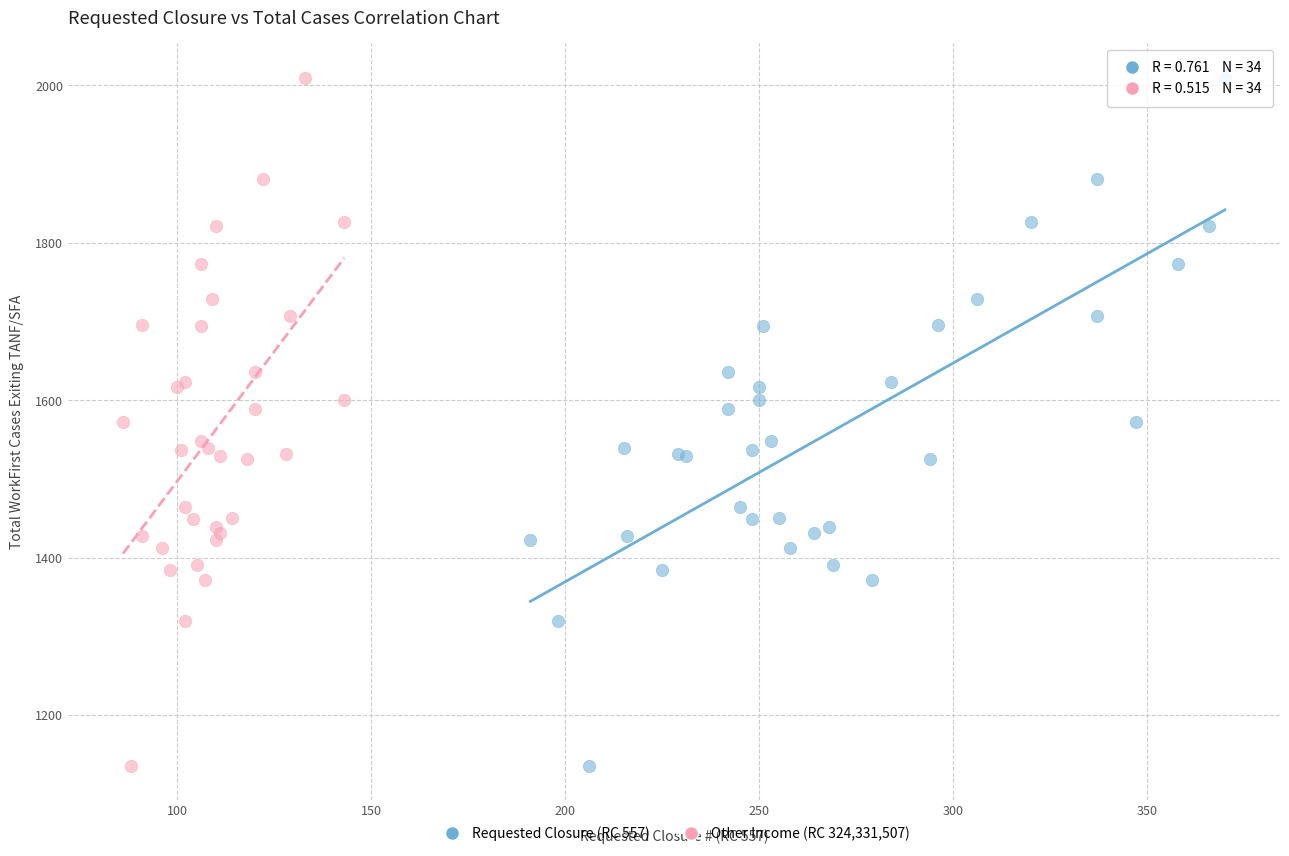

What are all the series names shown in the legend?

Requested Closure (RC 557), Other Income (RC 324,331,507)